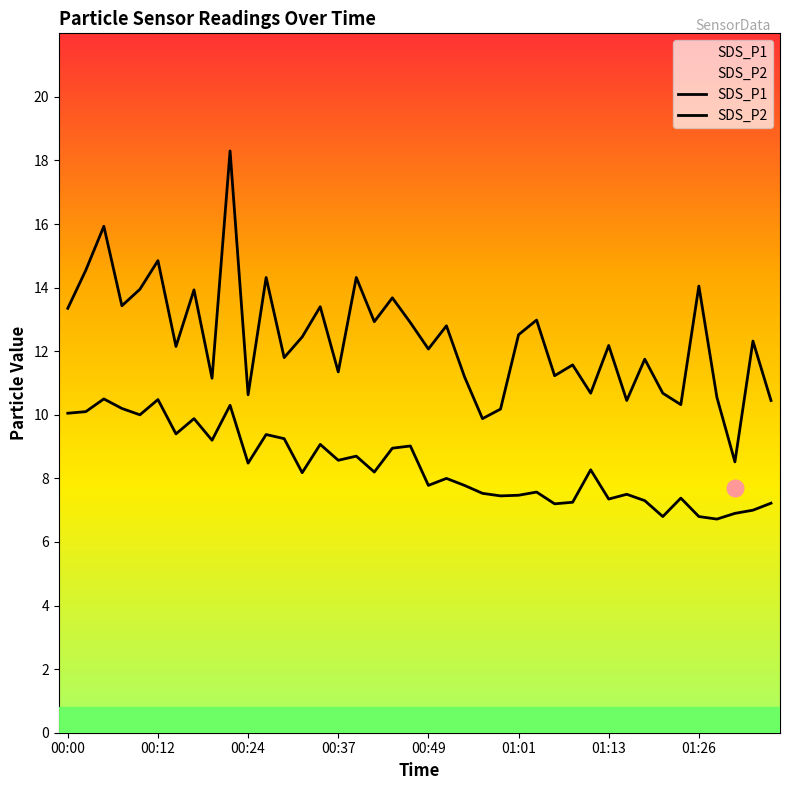

The value of SDS_P1 at 00:19 is 19.4. True or false?

False